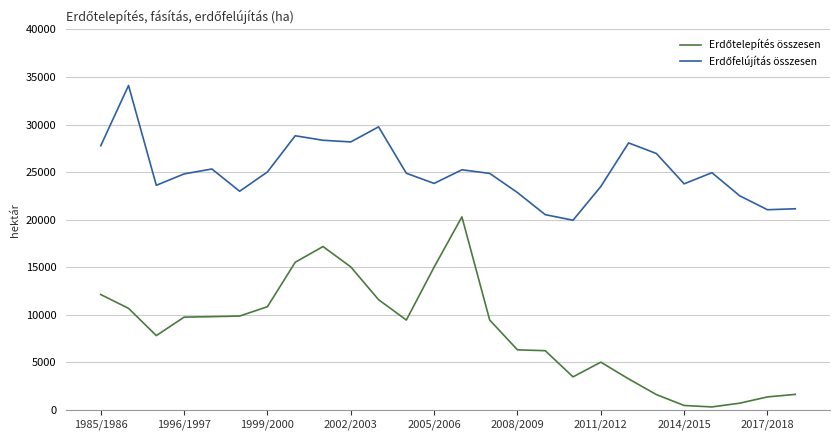

What is the greatest value displayed?

34109